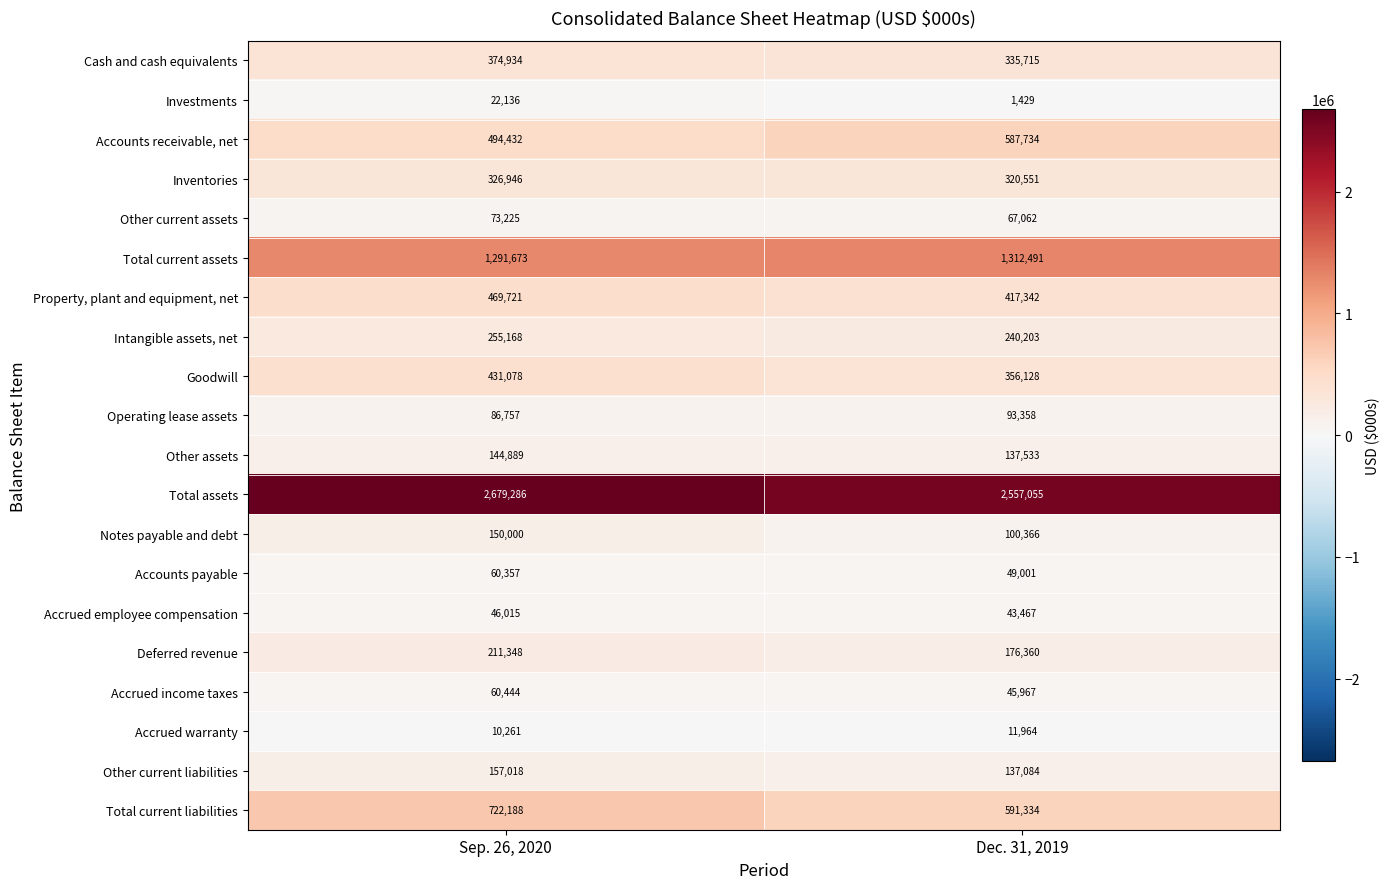

What is the sum of the Operating lease assets values at Sep. 26, 2020 and Dec. 31, 2019?

180115